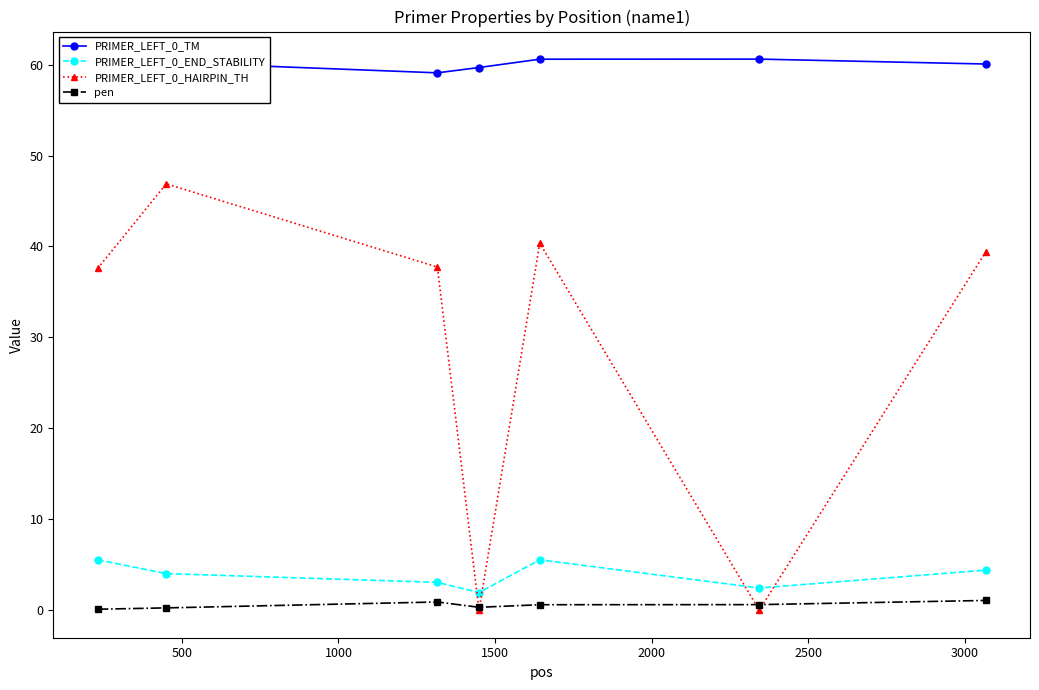

What are all the series names shown in the legend?

PRIMER_LEFT_0_TM, PRIMER_LEFT_0_END_STABILITY, PRIMER_LEFT_0_HAIRPIN_TH, pen